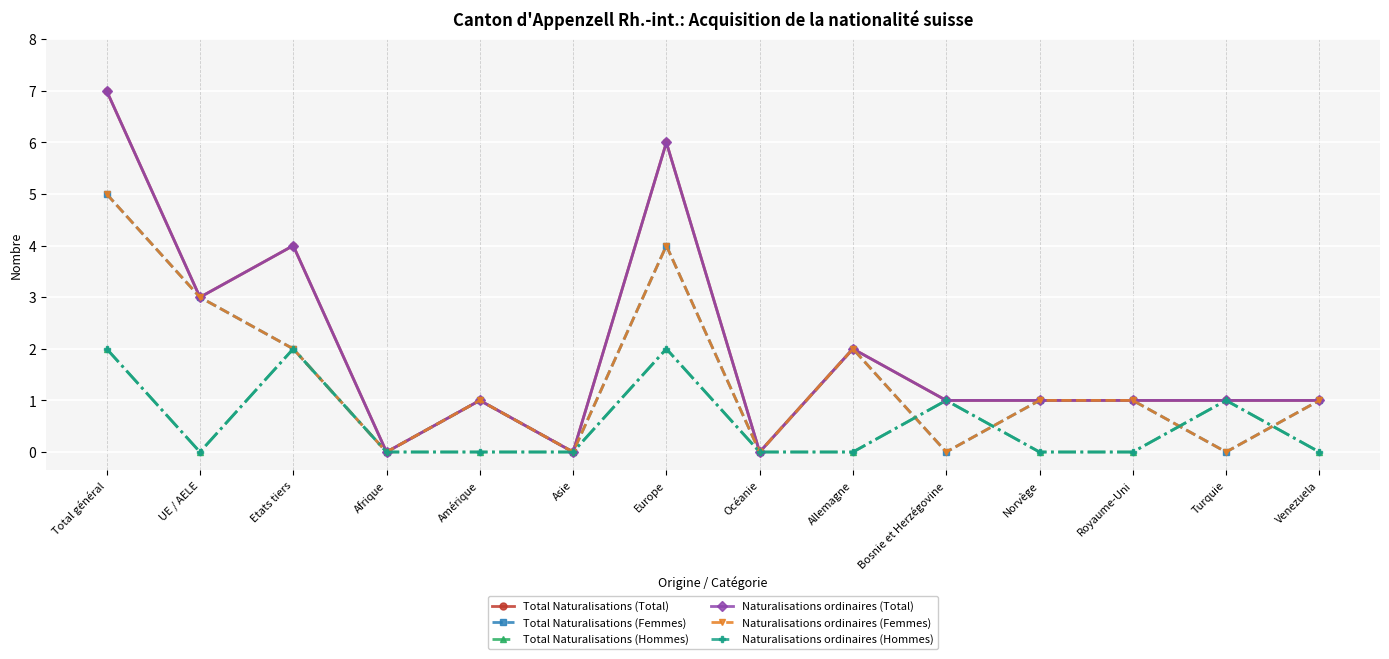

How many lines are shown in the chart?

6